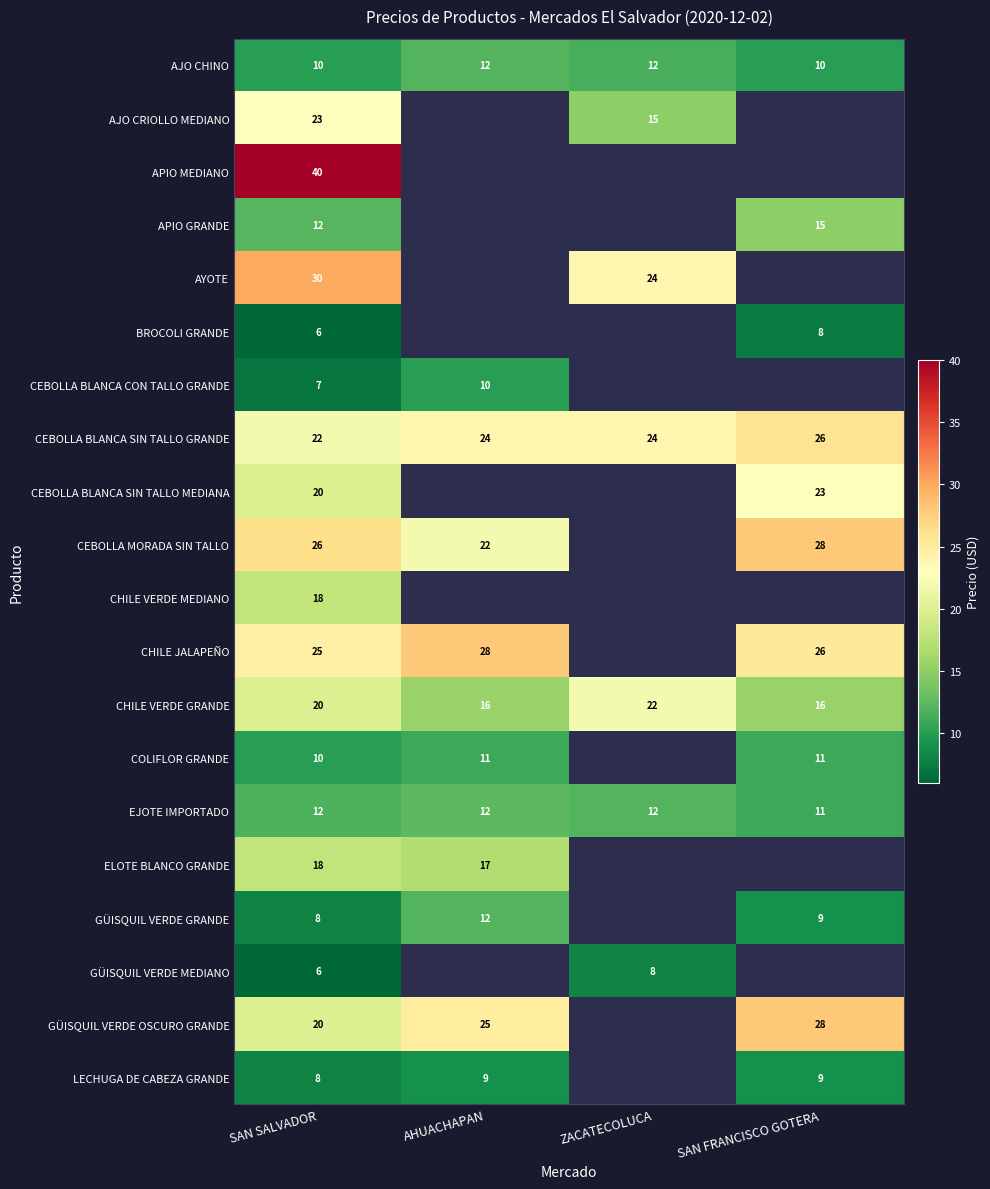

The APIO GRANDE series shows 9 at SAN FRANCISCO GOTERA. True or false?

False